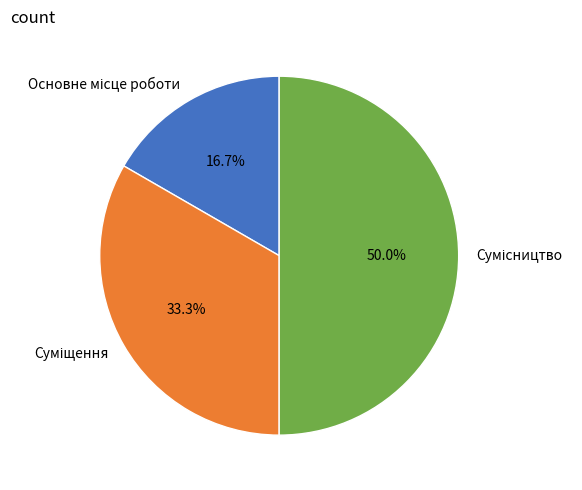

What is the largest slice in the pie chart?

Сумісництво